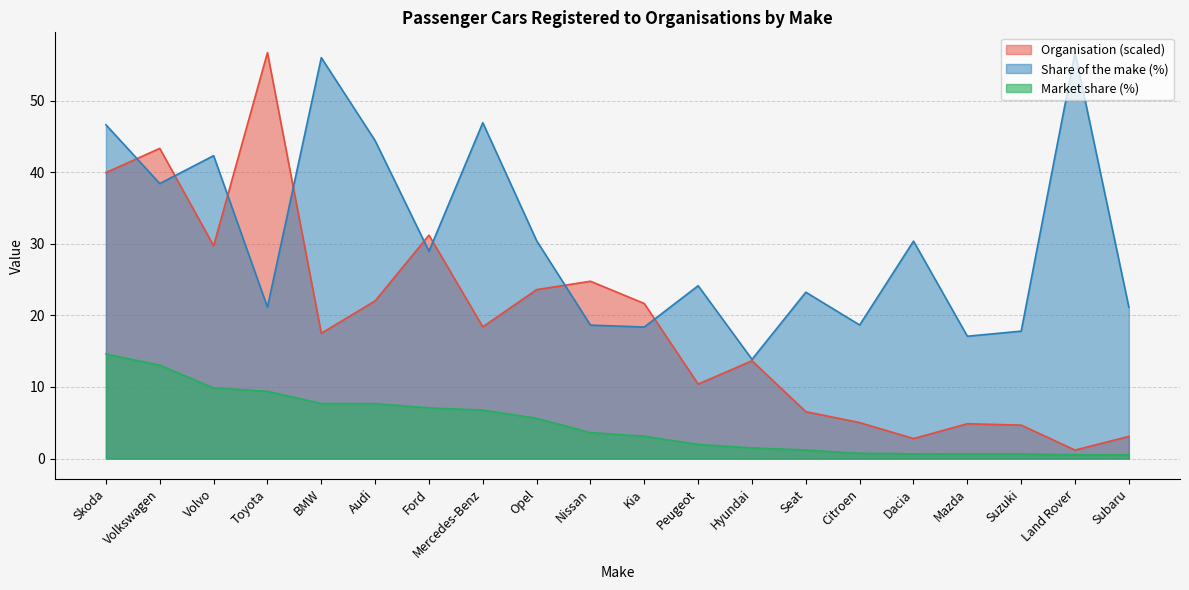

What is the difference between the maximum and minimum values?

55.5